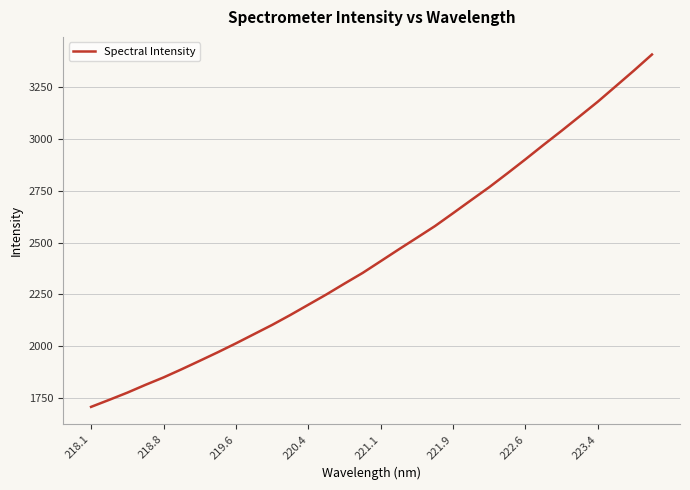

What is the difference between the maximum and minimum values?

1699.5